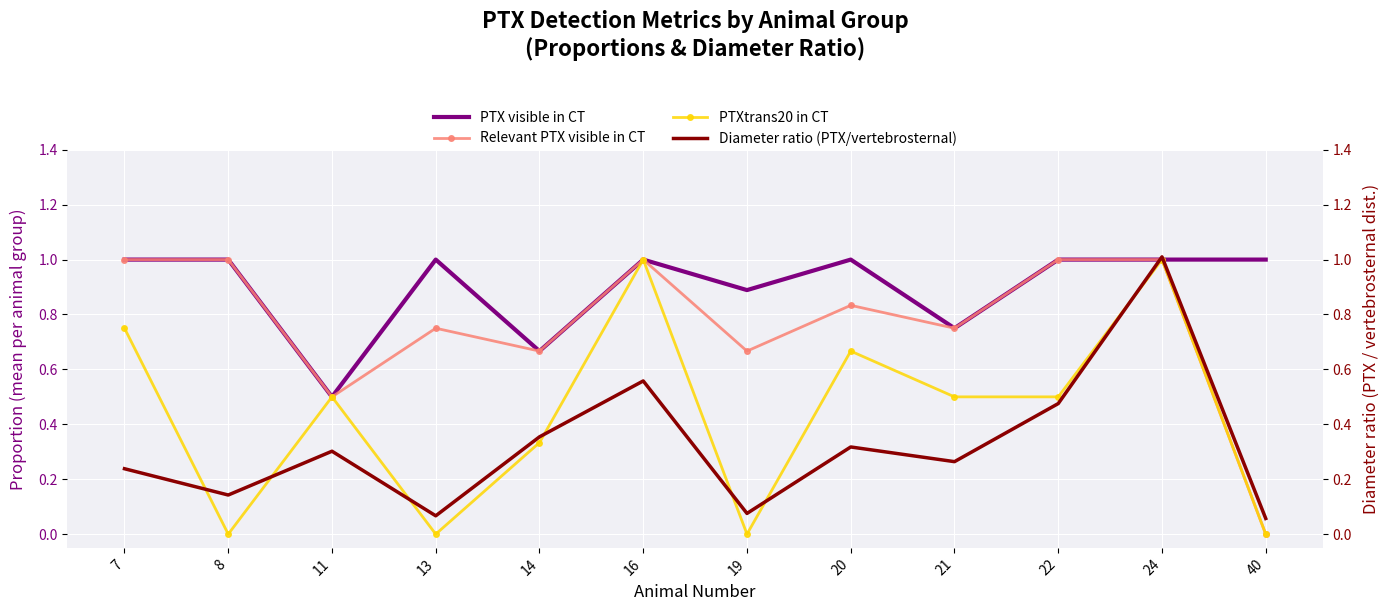

Reading left to right, list all the values displayed in this chart.

PTX visible in CT: 7=1.0	8=1.0	11=0.5	13=1.0	14=0.7	16=1.0	19=0.9	20=1.0	21=0.8	22=1.0	24=1.0	40=1.0
Relevant PTX visible in CT: 7=1.0	8=1.0	11=0.5	13=0.8	14=0.7	16=1.0	19=0.7	20=0.8	21=0.8	22=1.0	24=1.0	40=0.0
PTXtrans20 in CT: 7=0.8	8=0.0	11=0.5	13=0.0	14=0.3	16=1.0	19=0.0	20=0.7	21=0.5	22=0.5	24=1.0	40=0.0
Diameter ratio (PTX/vertebrosternal): 7=0.2	8=0.1	11=0.3	13=0.1	14=0.4	16=0.6	19=0.1	20=0.3	21=0.3	22=0.5	24=1.0	40=0.1